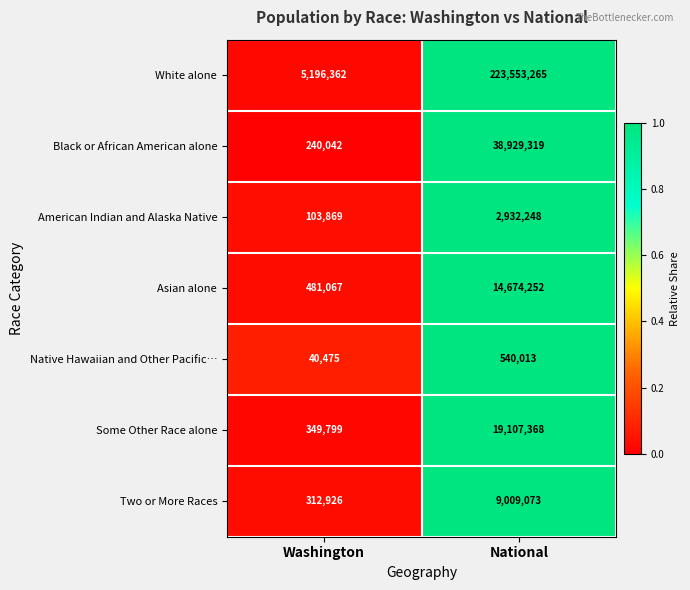

Which series changed the most between Washington and National?

White alone